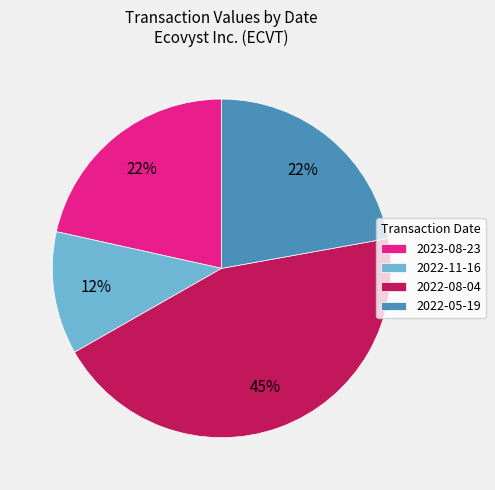

Which category has the biggest portion of the pie?

2022-08-04